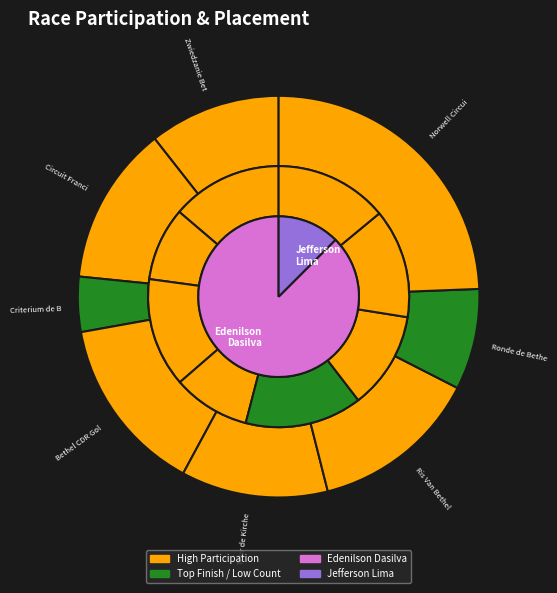

To the nearest percent, what is the difference between the Bethel CDR Gold Race and Norwell Circuit Race slice percentages?

10%